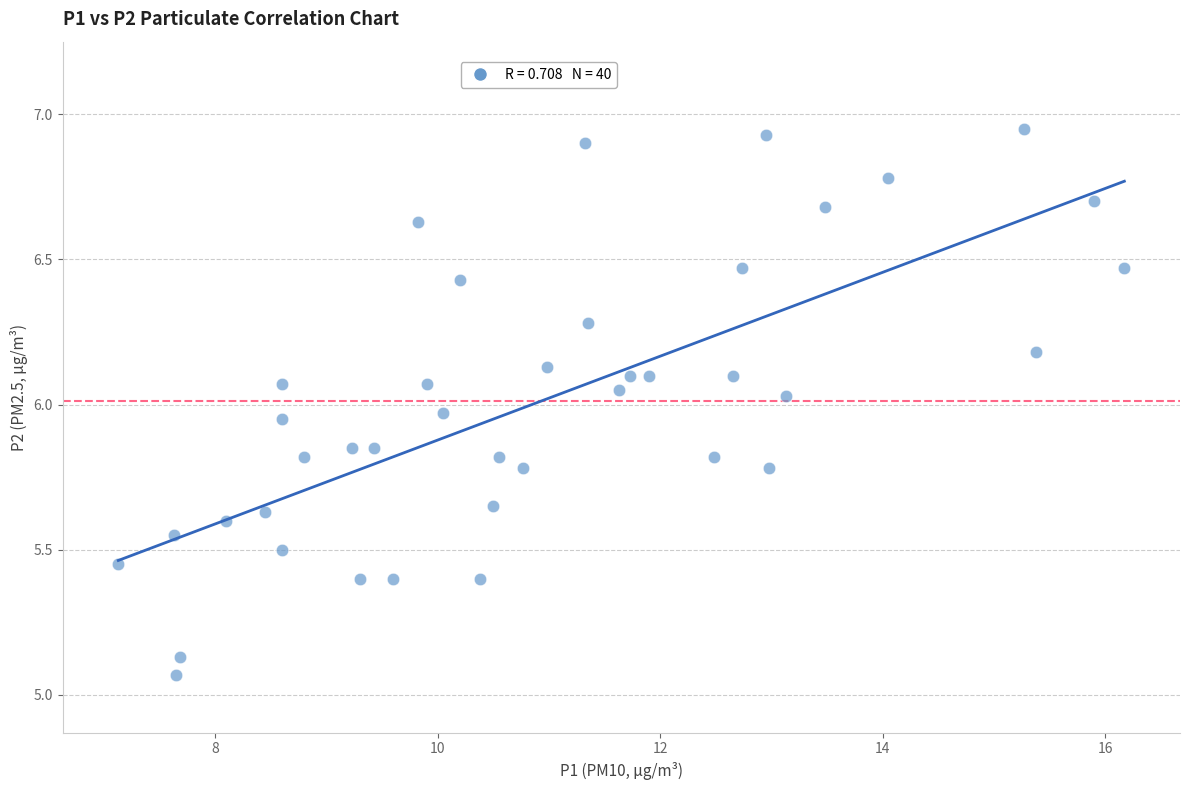

What is the range of X values (max minus min)?

9.0